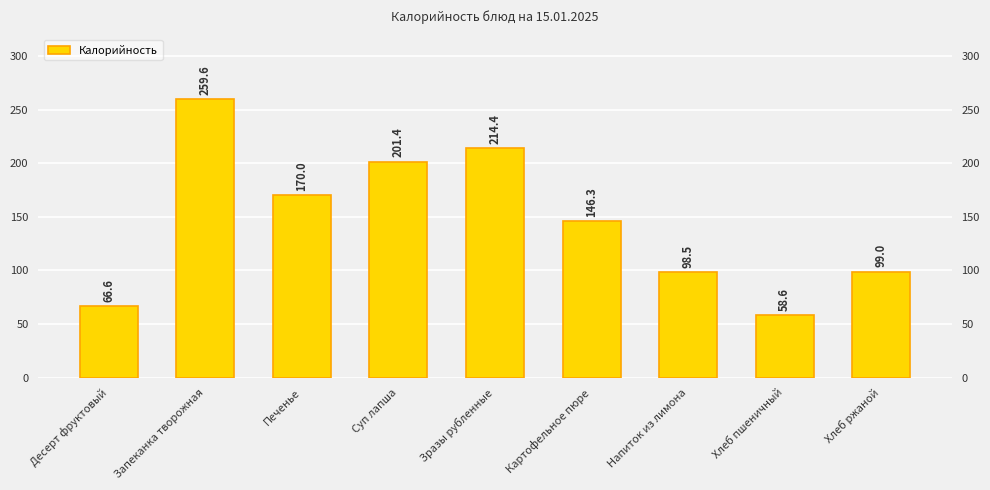

Reading left to right, list all the values displayed in this chart.

Десерт фруктовый=66.6	Запеканка творожная=259.6	Печенье=170.0	Суп лапша=201.4	Зразы рубленные=214.4	Картофельное пюре=146.3	Напиток из лимона=98.5	Хлеб пшеничный=58.6	Хлеб ржаной=99.0